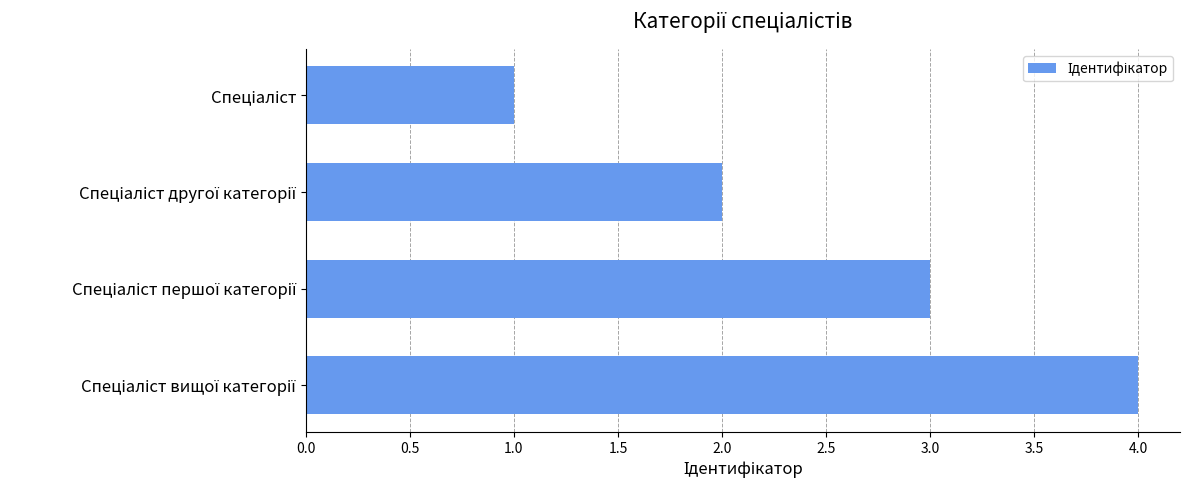

What is the maximum value shown in the chart?

4